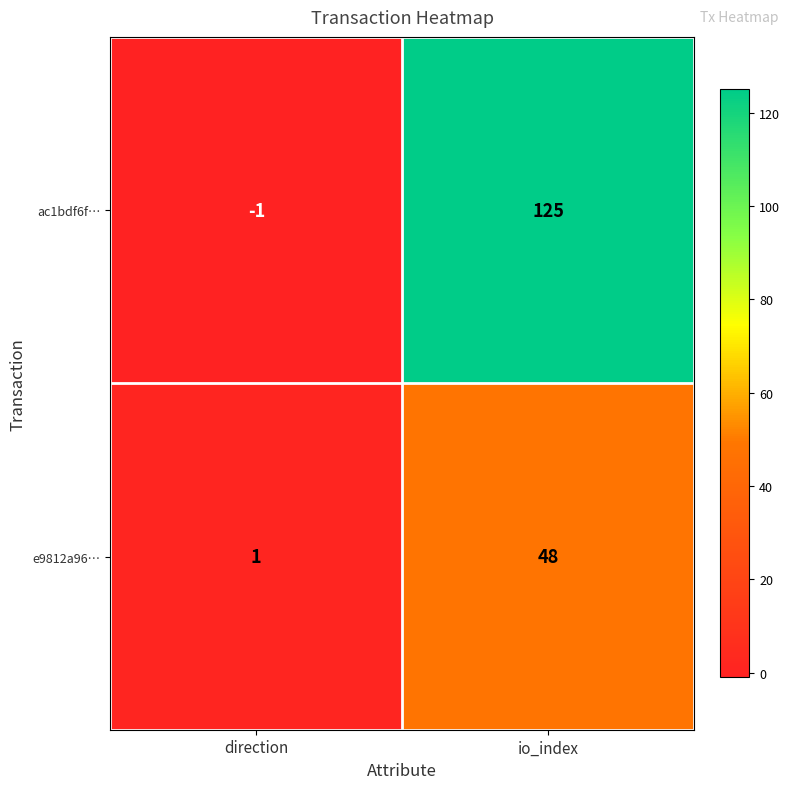

Rank the series by their average value, from highest to lowest.

ac1bdf6f…, e9812a96…